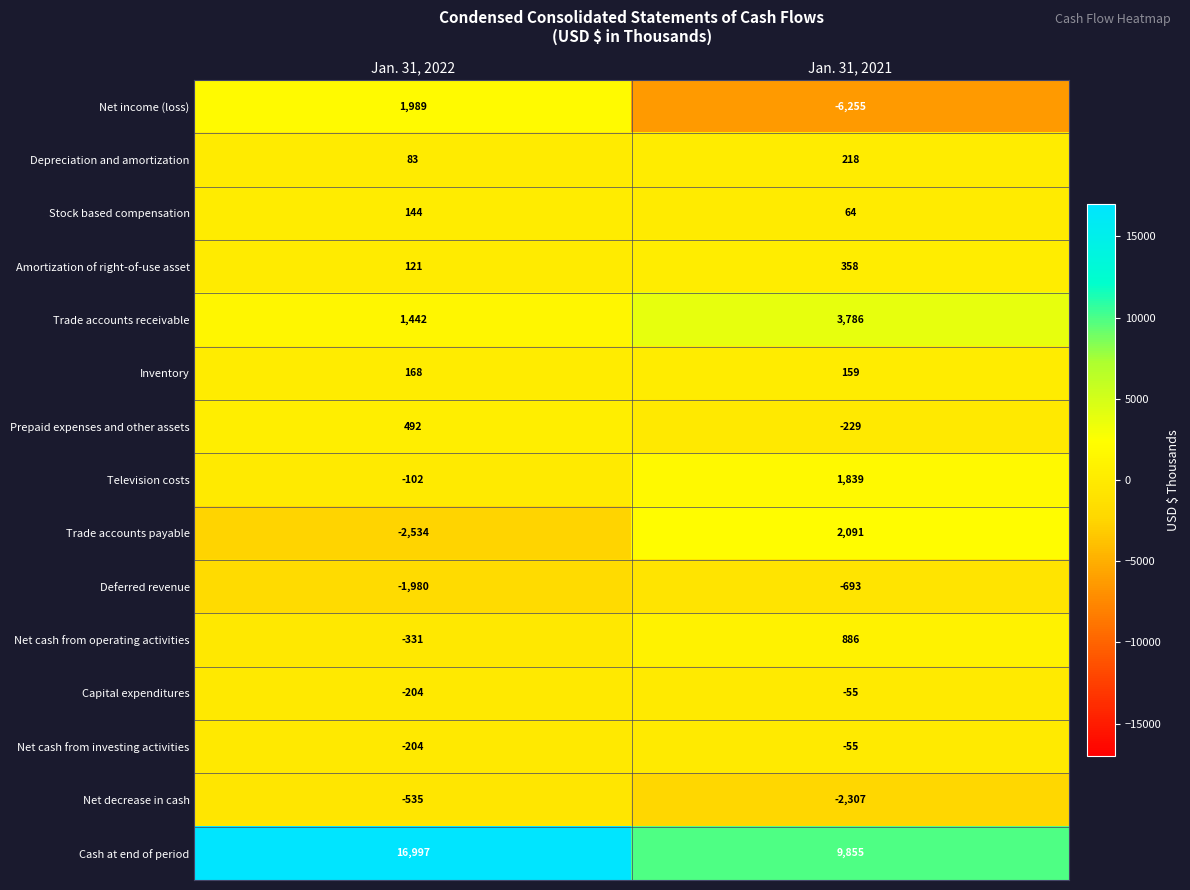

At which category does the chart reach its peak across all series?

Jan. 31, 2022